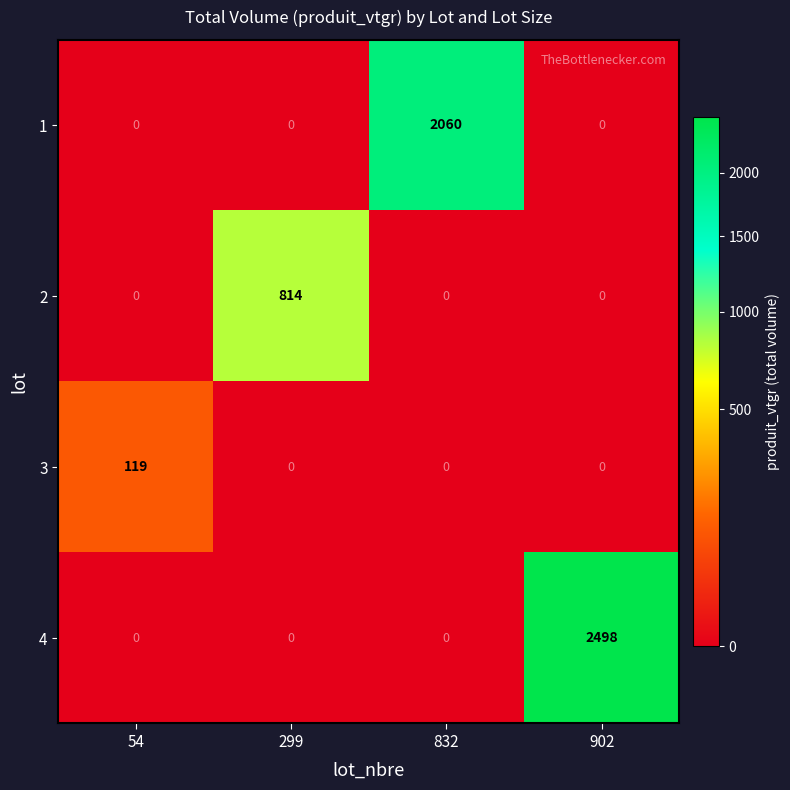

Reading right to left, list all the values displayed in this chart.

1: 902=0	832=2060	299=0	54=0
2: 902=0	832=0	299=814	54=0
3: 902=0	832=0	299=0	54=119
4: 902=2498	832=0	299=0	54=0